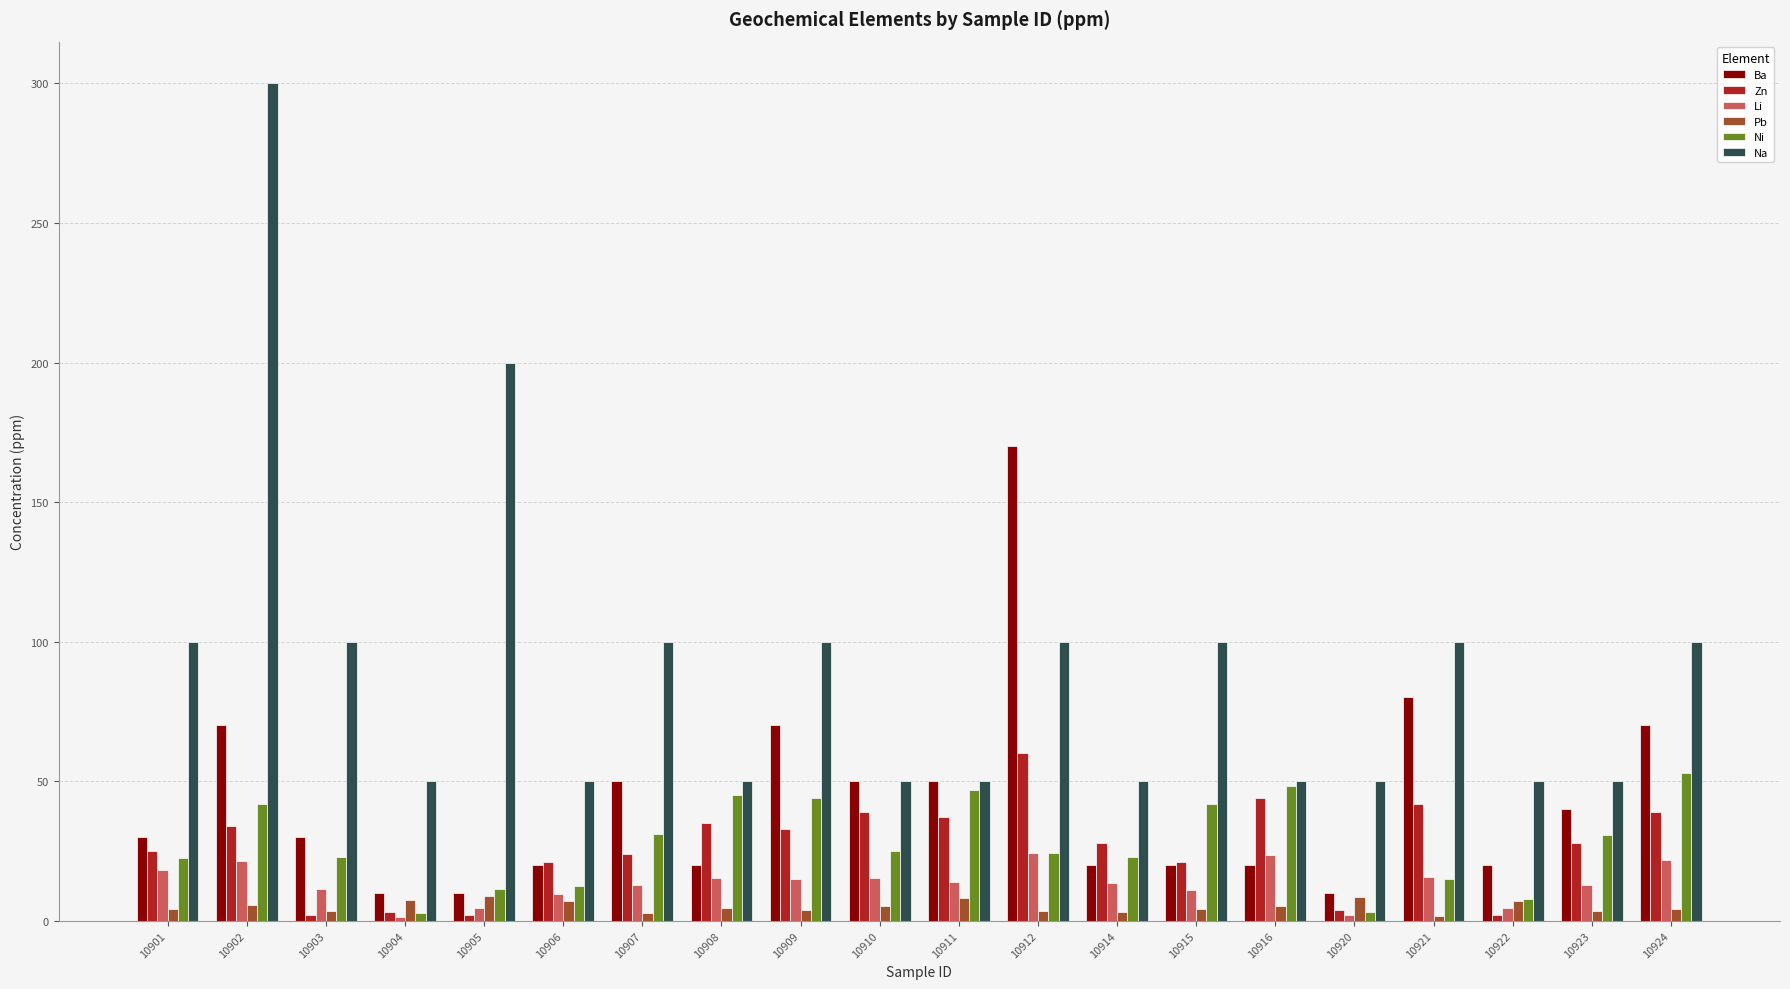

Does the chart contain stacked bars?

No